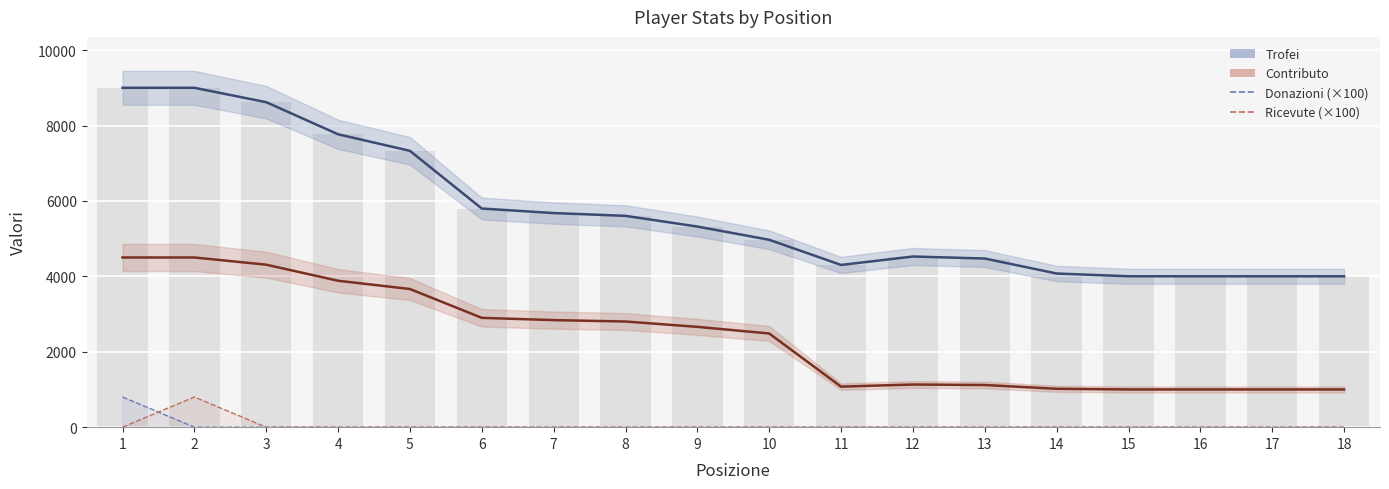

True or false: Contributo has a value of 1075 at 11.

True